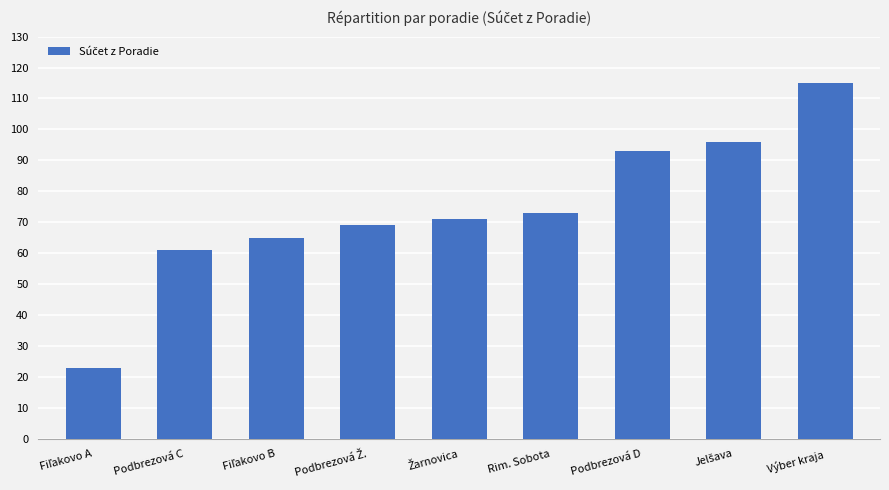

What is the value of the 1st bar from the left?

23